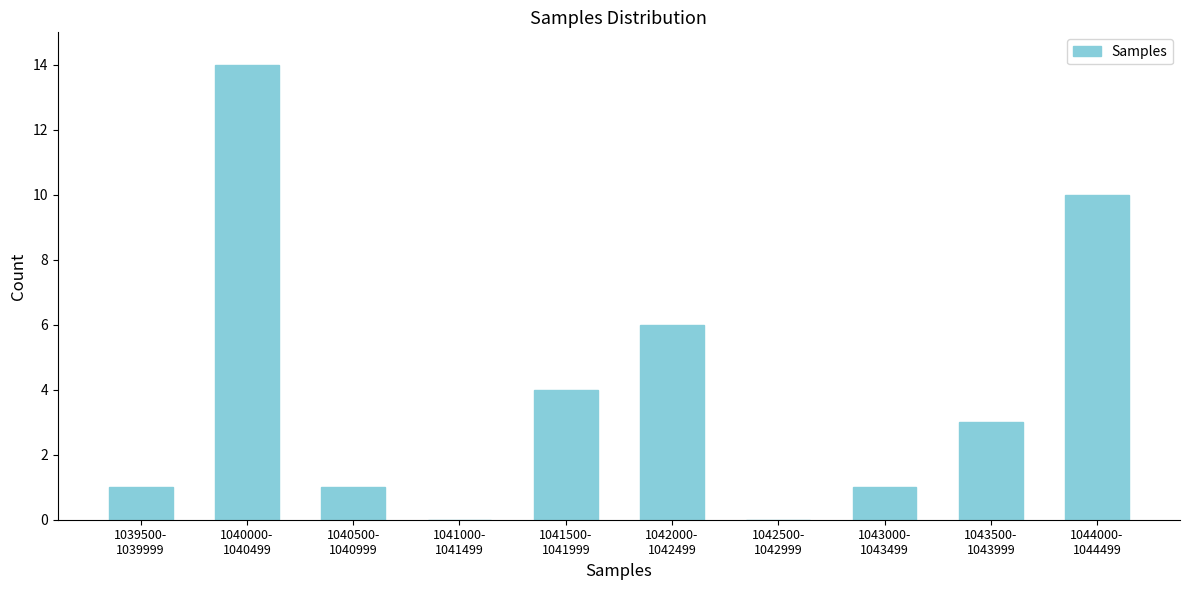

What is the greatest value displayed?

14